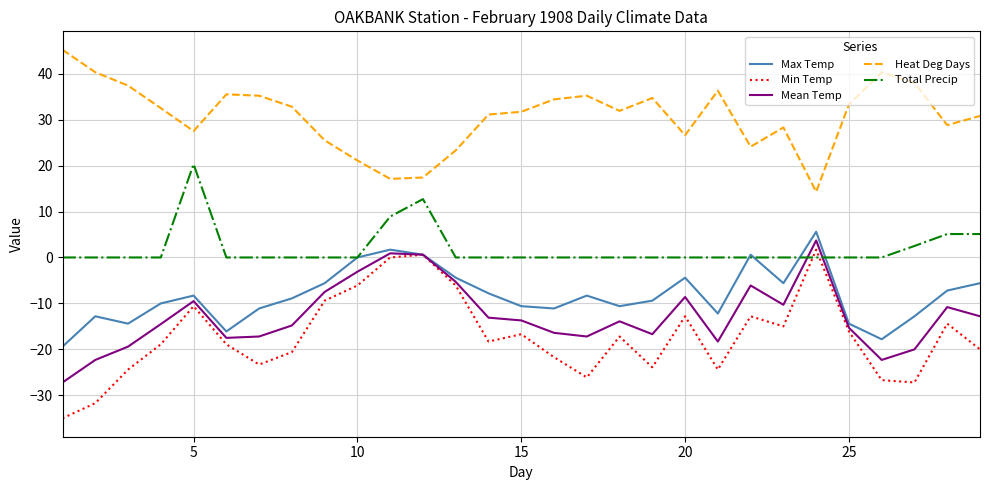

How many values in Mean Temp are below zero?

26